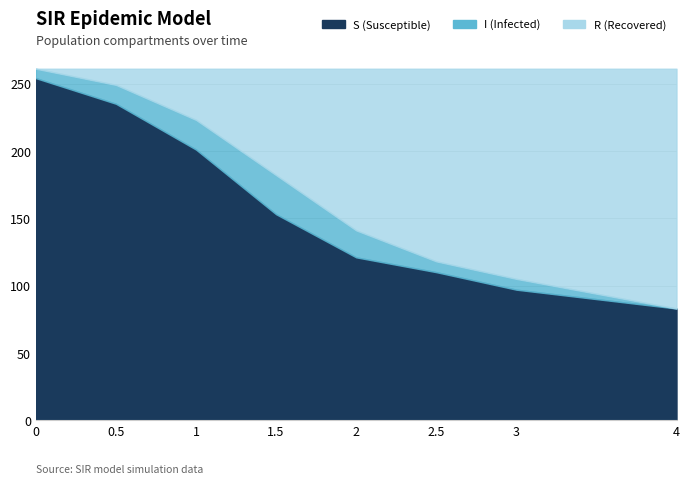

Is it true that I equals 20 at 2?

True